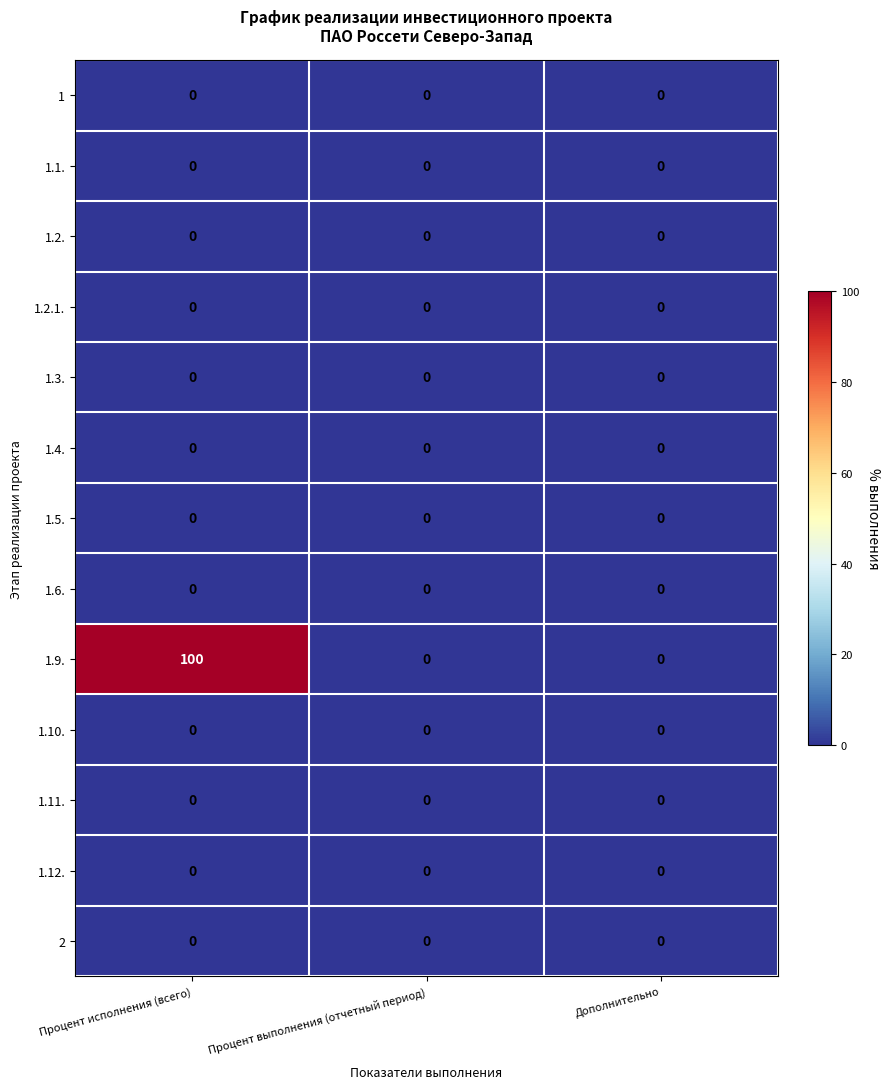

What is the difference between the maximum and minimum values in the 1.9. series?

100